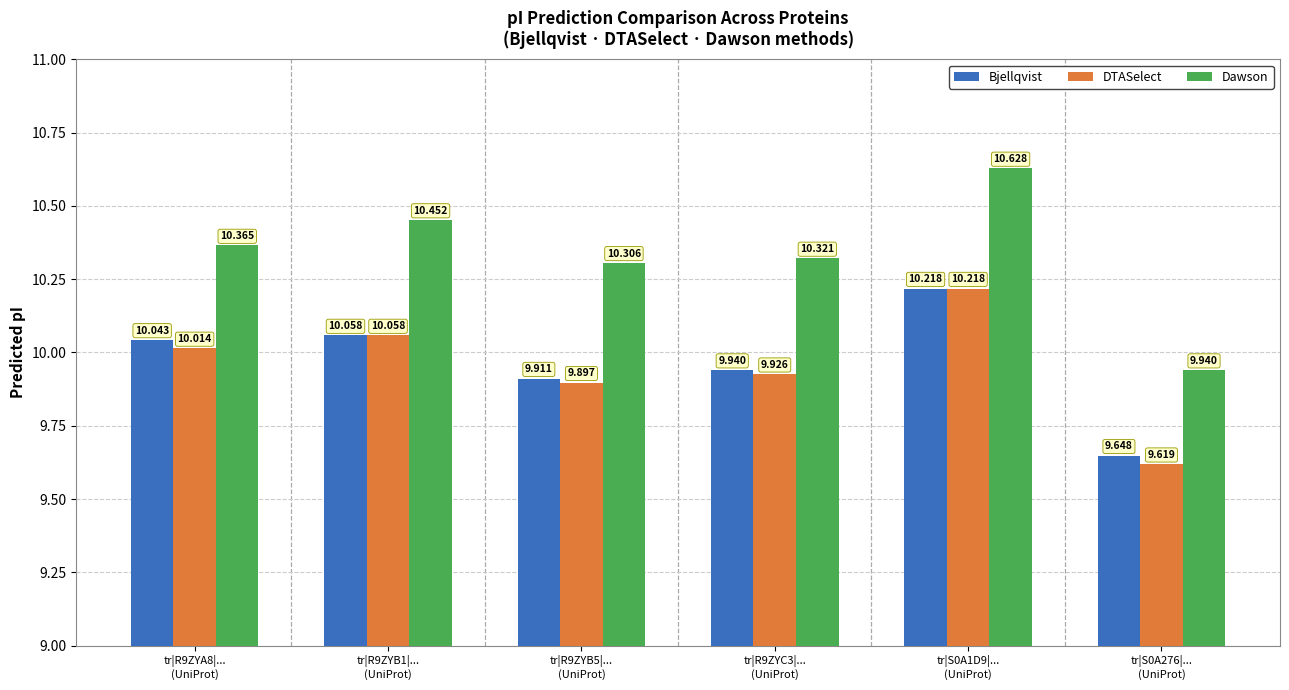

Rank the categories by Dawson value from highest to lowest.

tr|S0A1D9|...
(UniProt), tr|R9ZYB1|...
(UniProt), tr|R9ZYA8|...
(UniProt), tr|R9ZYC3|...
(UniProt), tr|R9ZYB5|...
(UniProt), tr|S0A276|...
(UniProt)